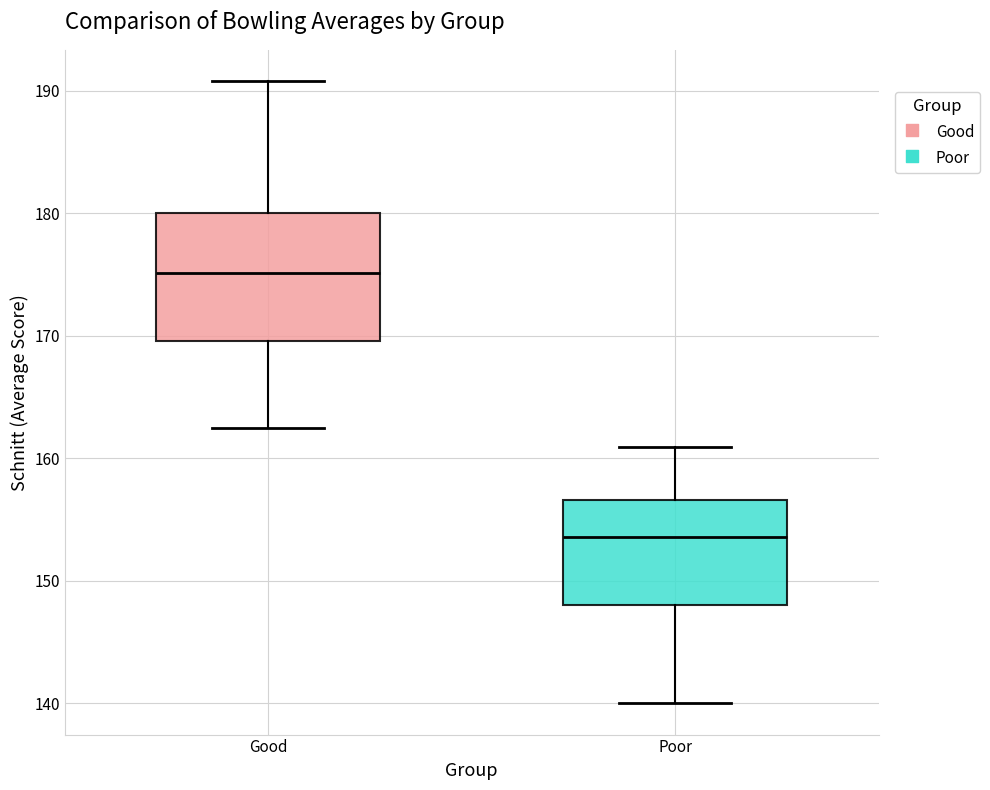

Reading left to right, transcribe this box plot: for each box, give where its median line is, the range the box spans, and where its two whiskers end, as read against the y-axis. The values are not printed on the chart, so give them approximately, as read against the axis.

Good: median 175, box 170 to 180, whiskers 163 to 191
Poor: median 154, box 148 to 157, whiskers 140 to 161